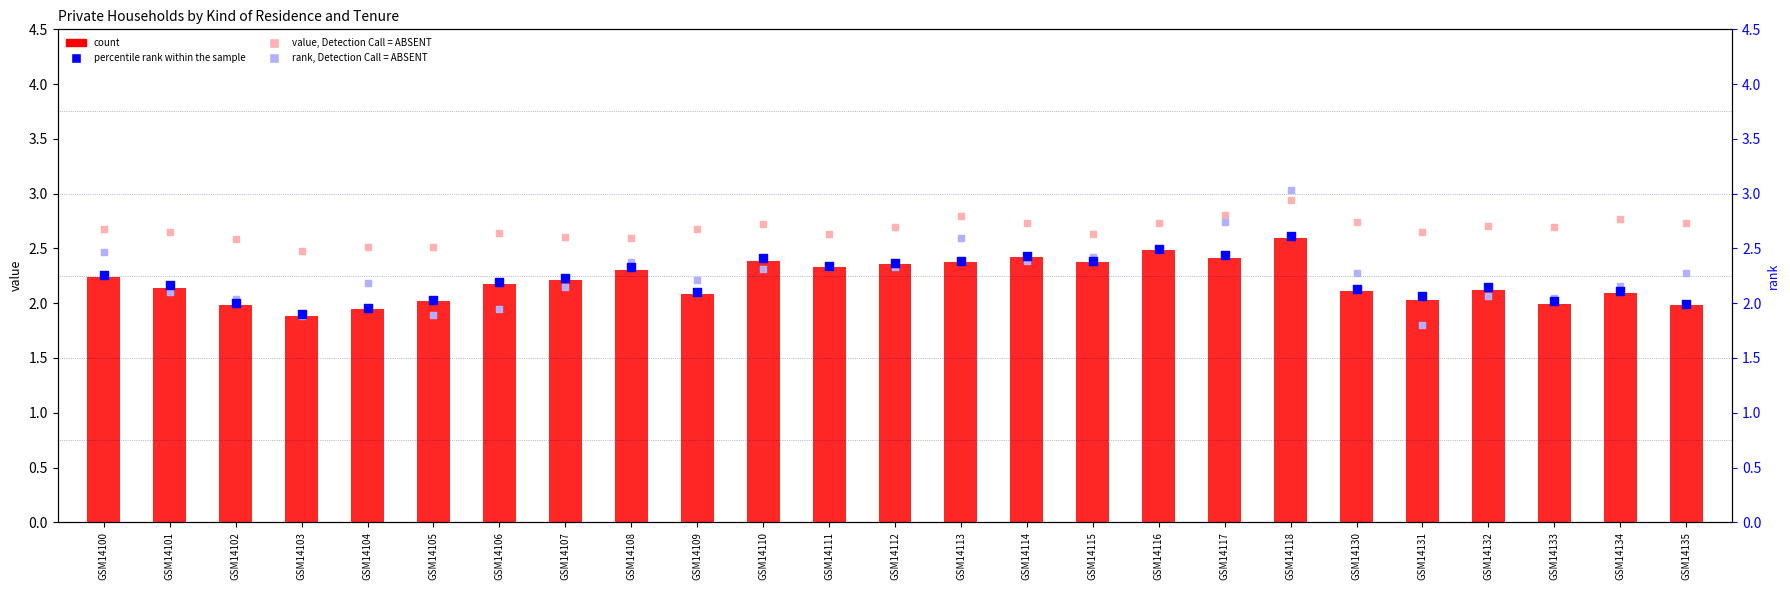

Is the value of percentile rank within the sample at GSM14117 greater than the value of rank, Detection Call = ABSENT at GSM14112?

Yes